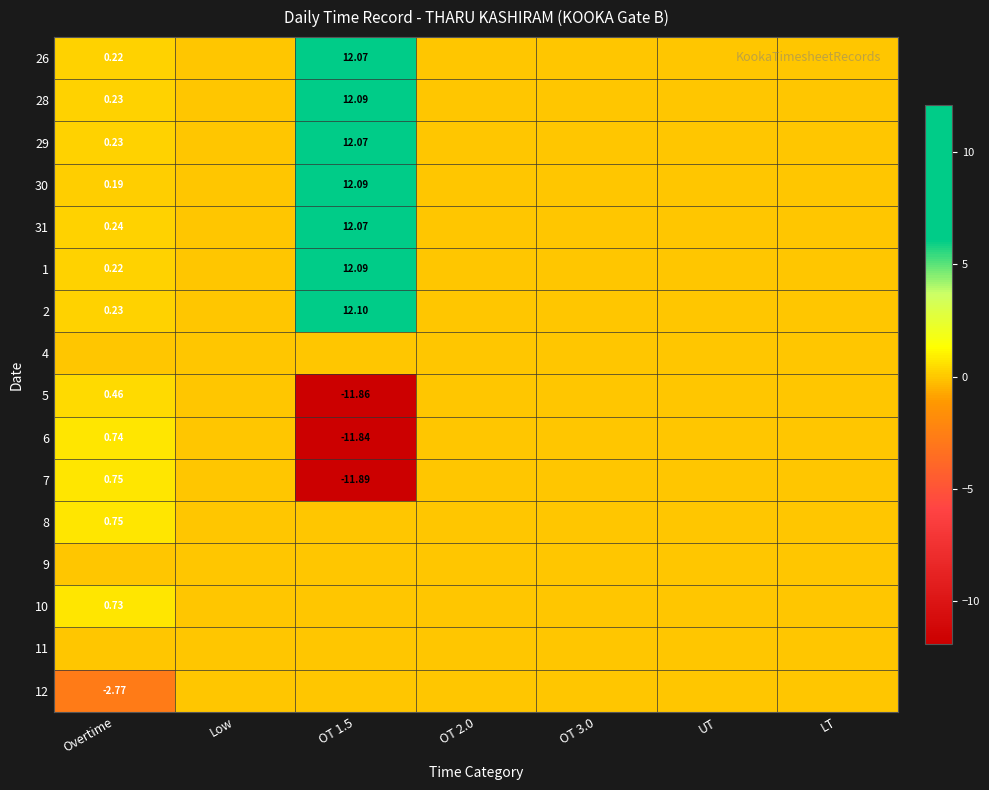

The value of 2 at Low is 0.0. True or false?

True